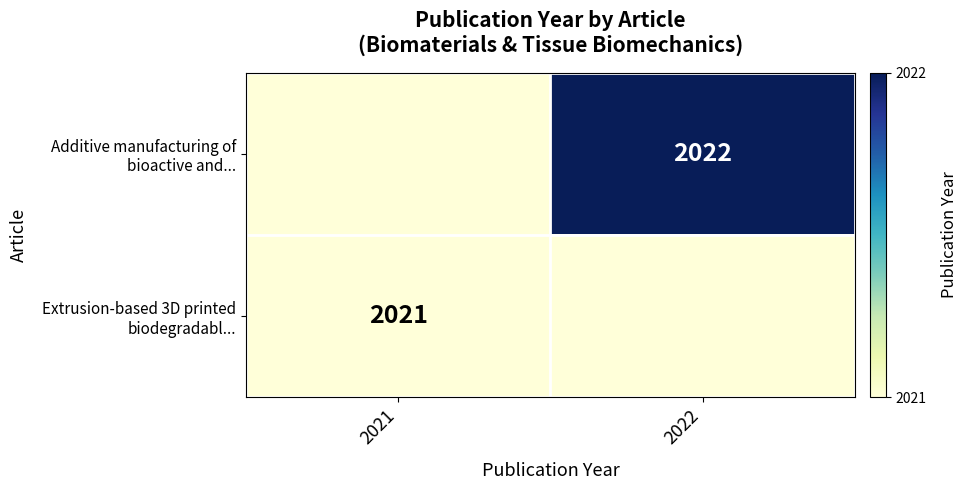

Which has a higher value, 2021 or 2022?

2022